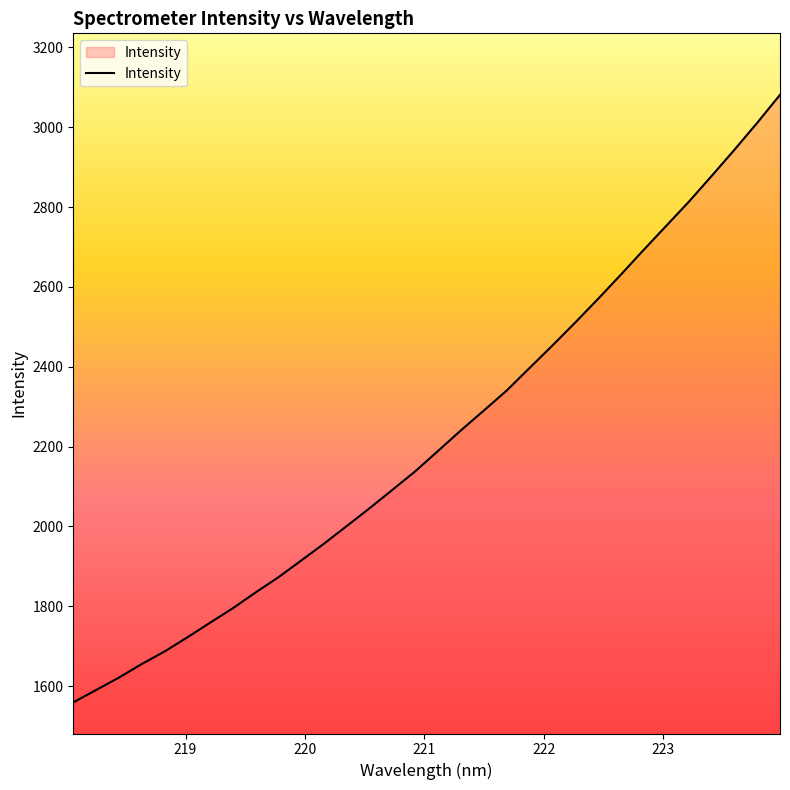

What is the smallest value displayed?

1559.0